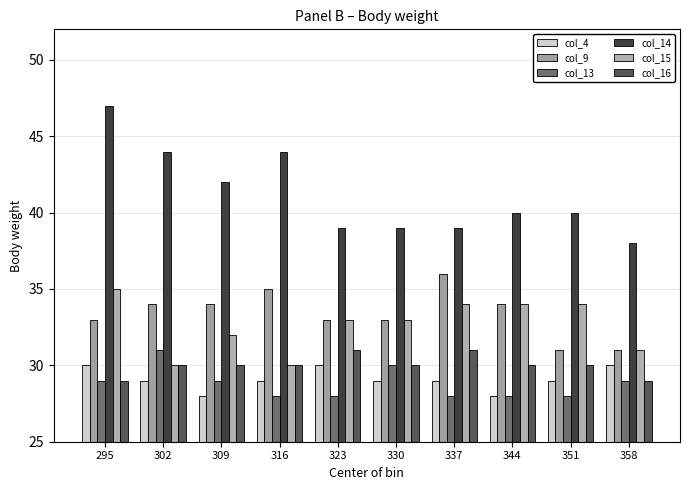

What is the sum of the col_16 values at 330 and 337?

61